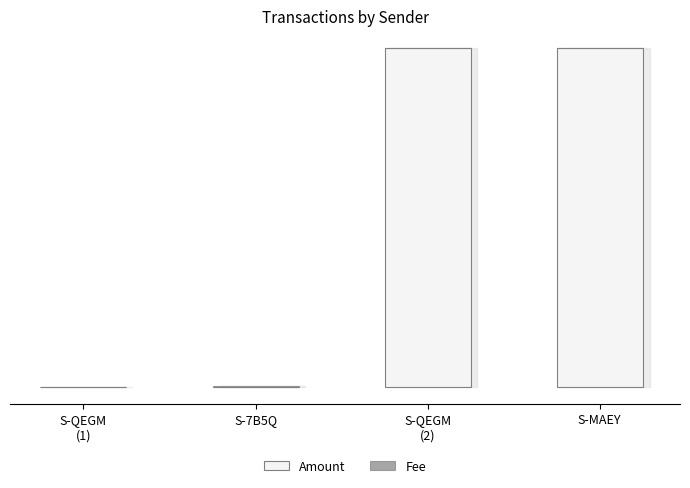

Are the bars horizontal?

No